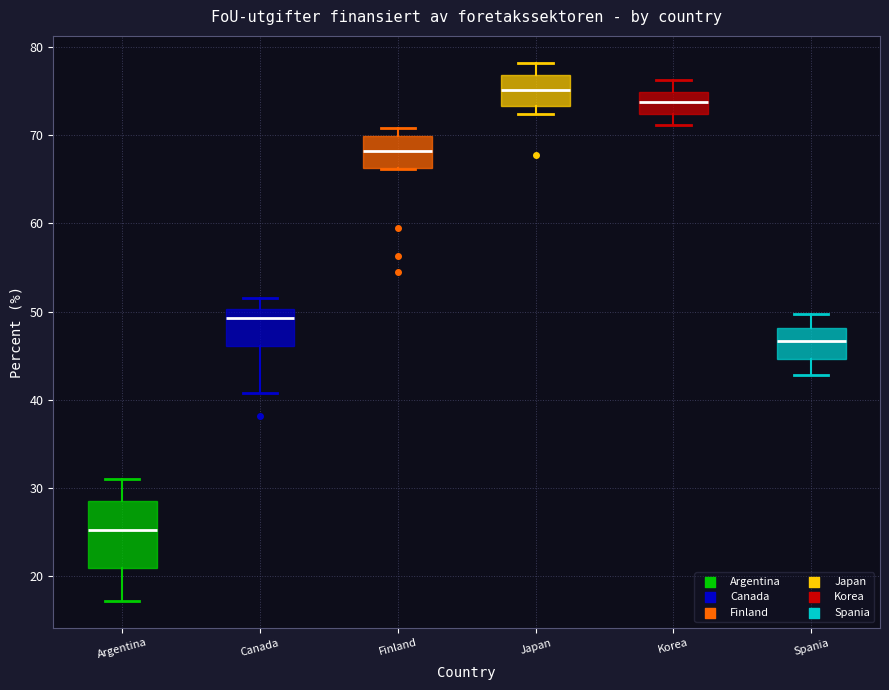

Comparing the boxes themselves (not the whiskers), which one is the tallest?

Argentina